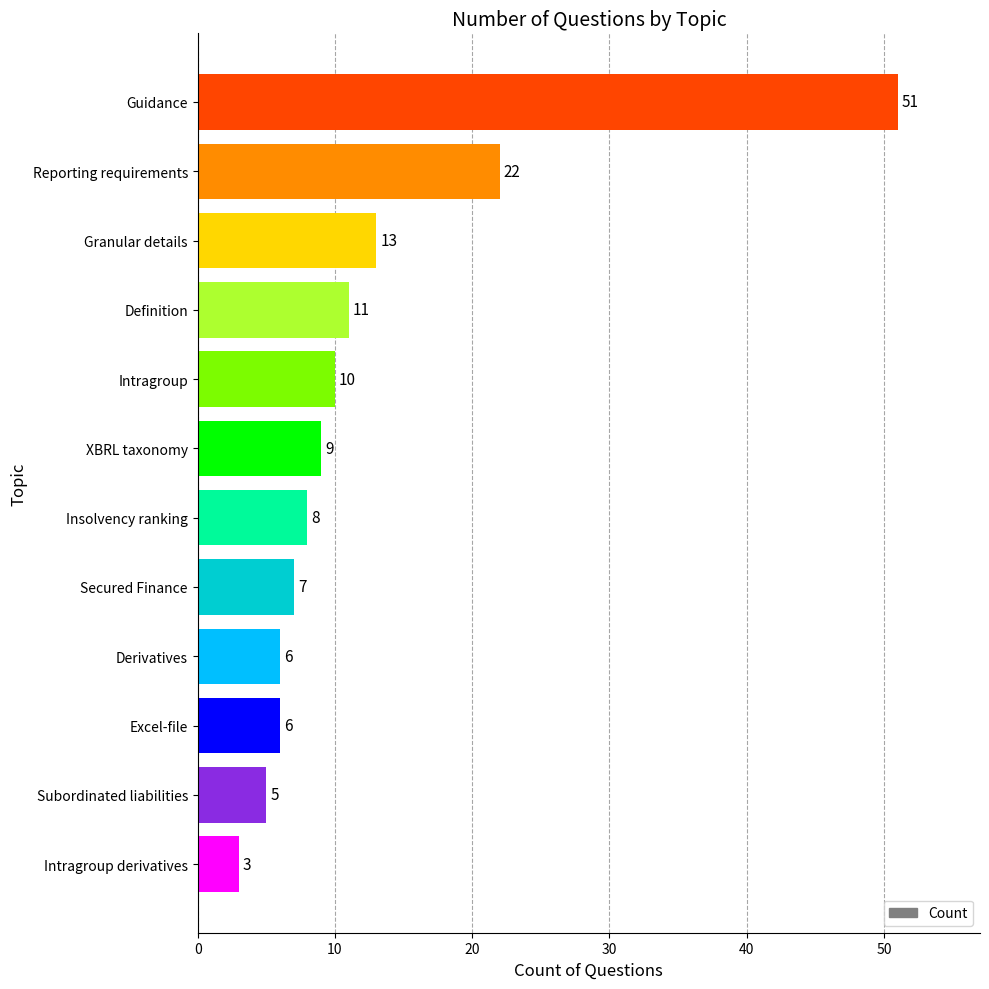

What is the minimum value shown in the chart?

3